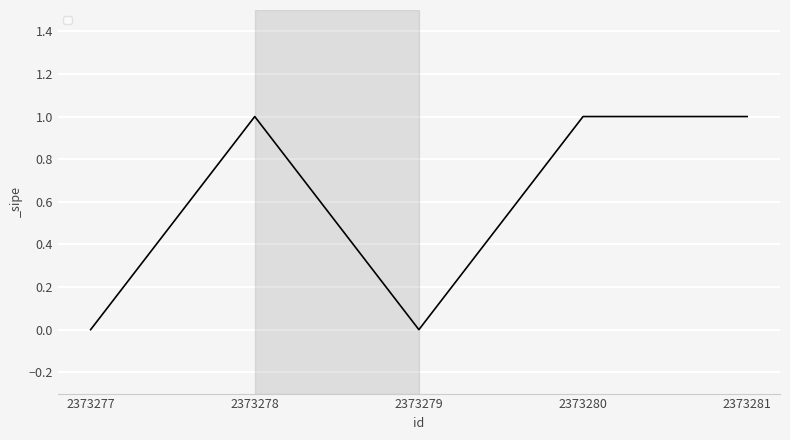

Is it true that the value at 2373281 is 0?

False